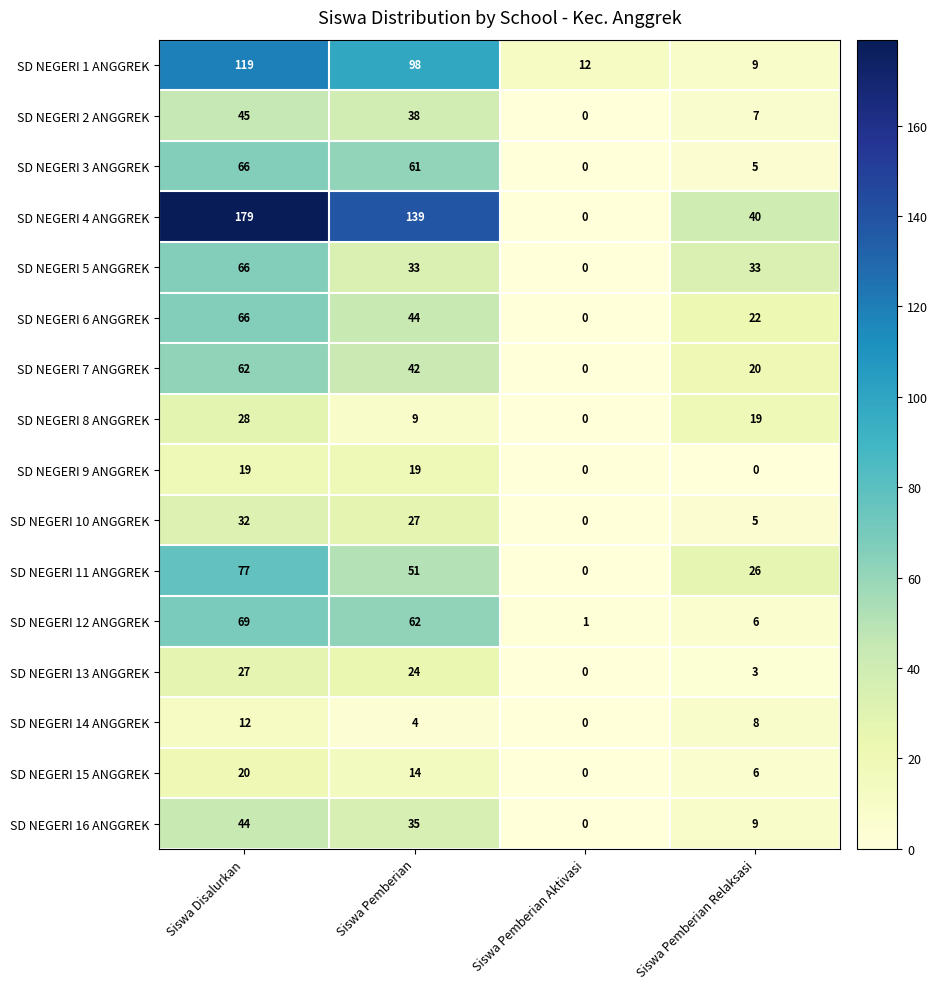

What is the greatest value displayed?

179